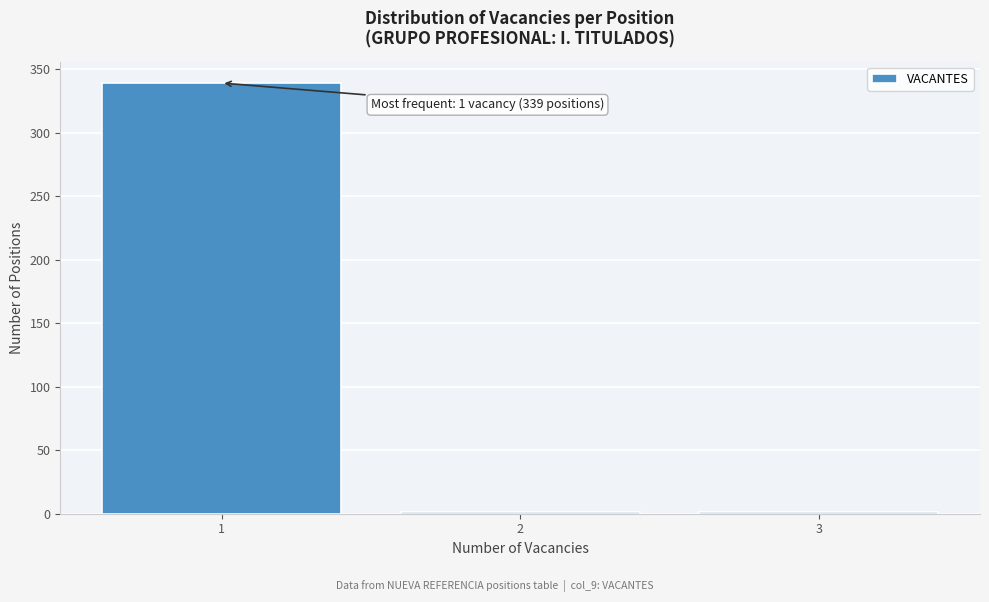

Reading right to left, list all the values displayed in this chart.

3=1	2=1	1=339